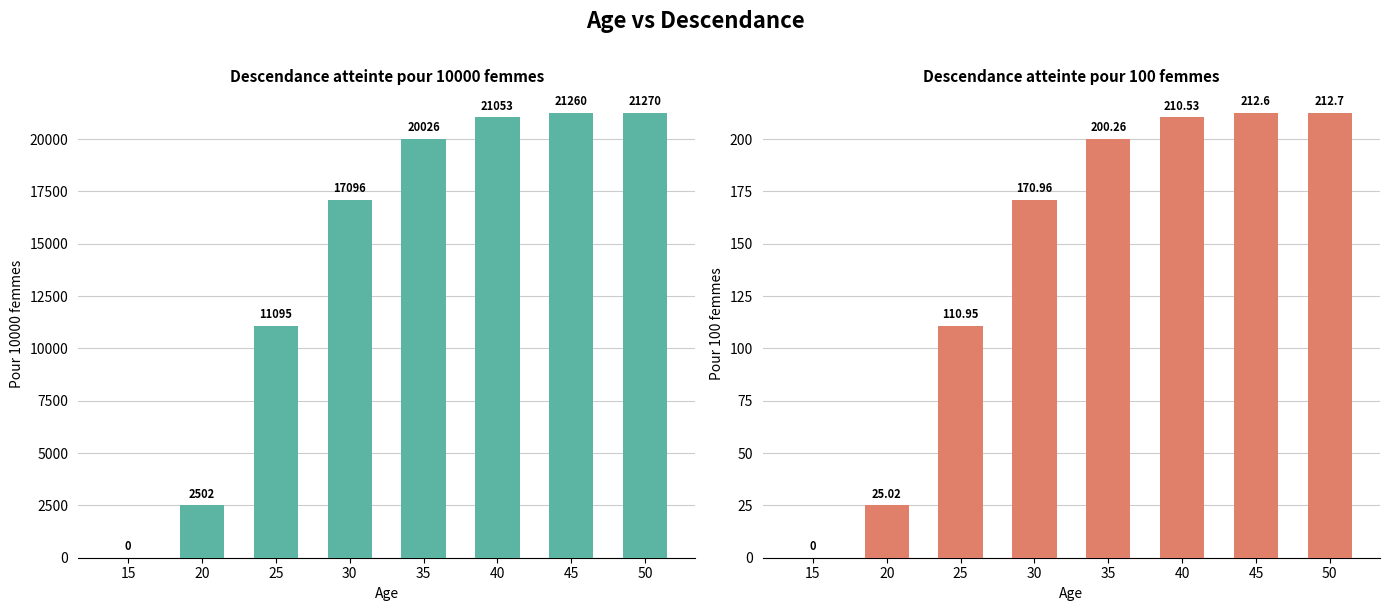

Rank the series at 40 from highest to lowest value.

Descendance atteinte pour 10000 femmes, Descendance atteinte pour 100 femmes